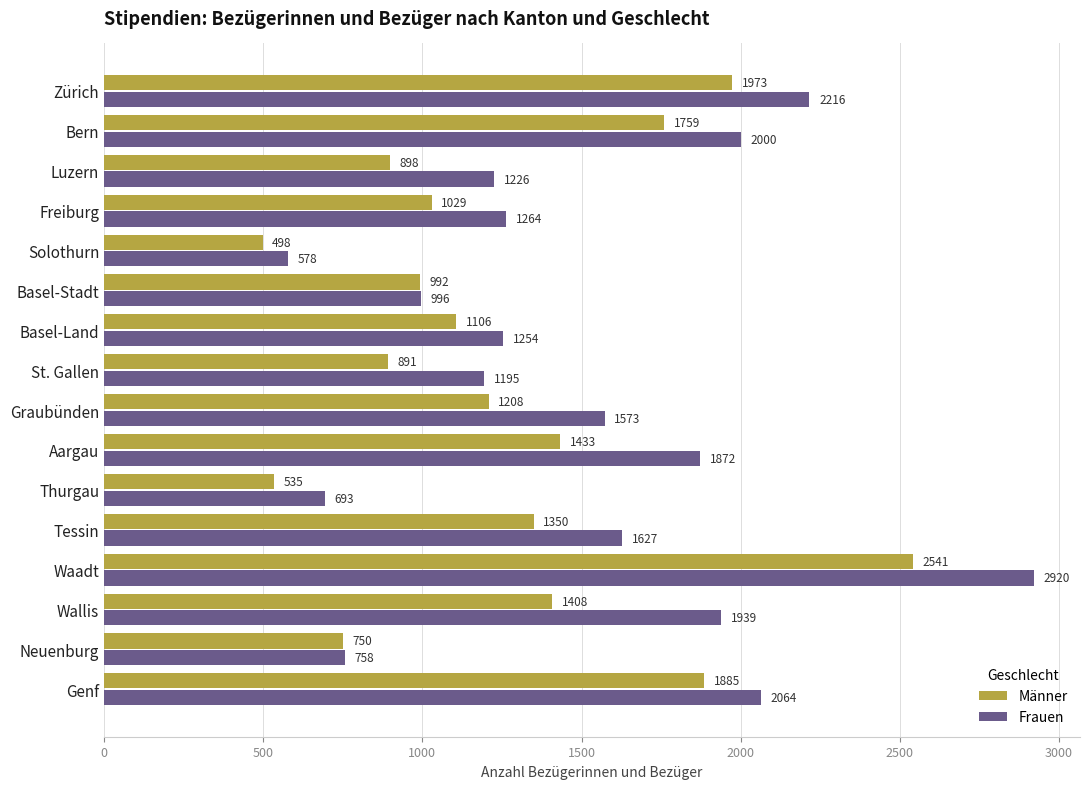

What is the average value of the Männer series?

1266